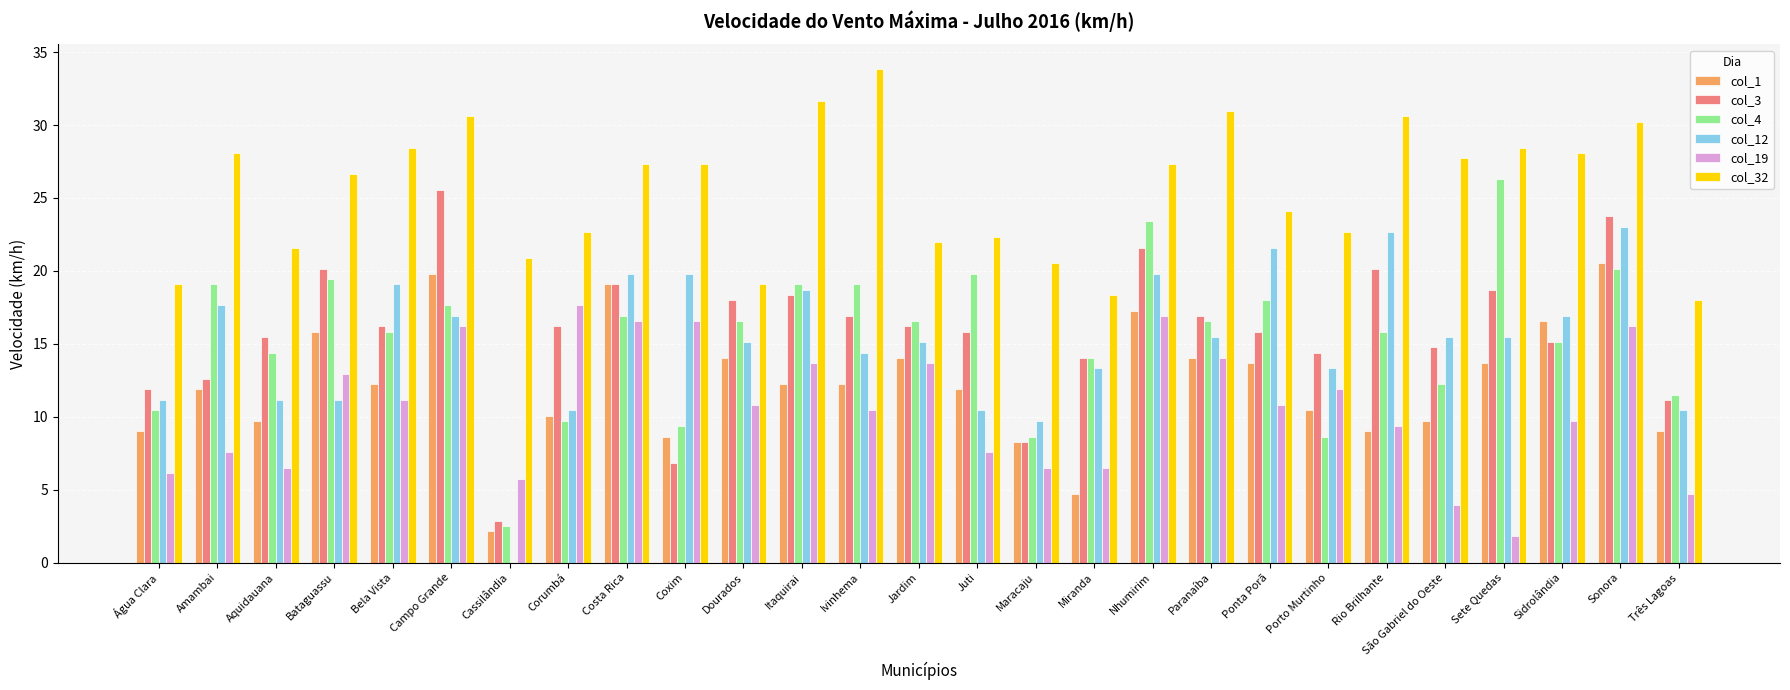

What is the average value of the col_19 series?

10.6